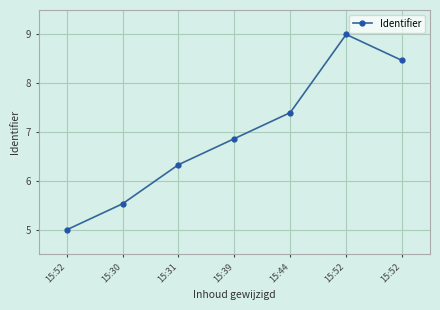

Does the chart have visible grid lines?

Yes